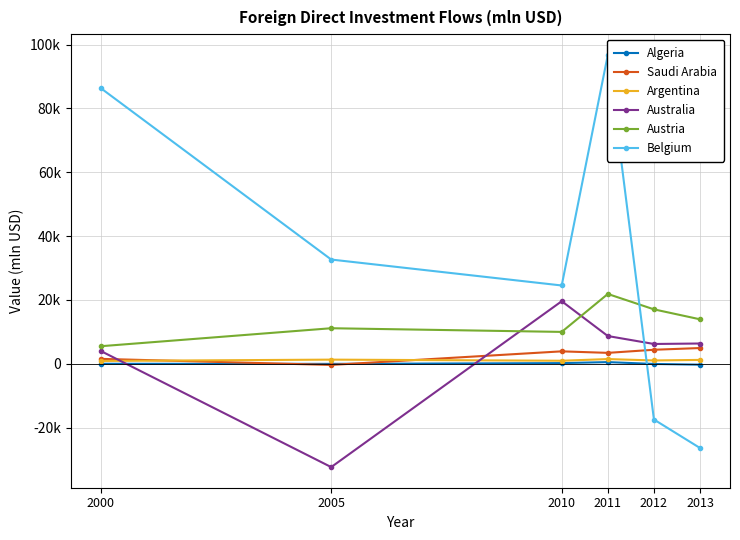

Is the value of Saudi Arabia at 2000 greater than the value of Algeria at 2013?

Yes